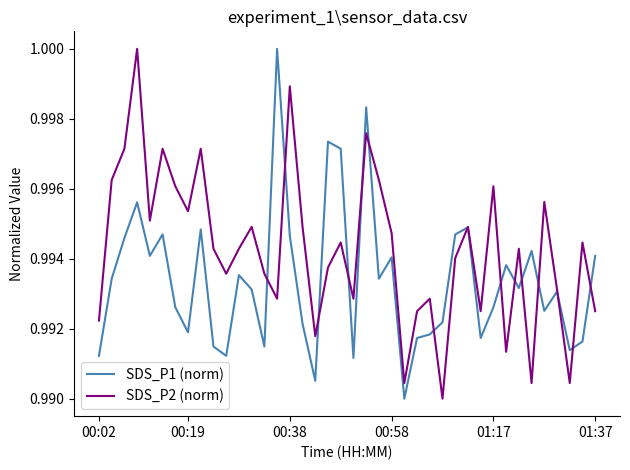

Which series has the largest total across all categories?

SDS_P2 (norm)